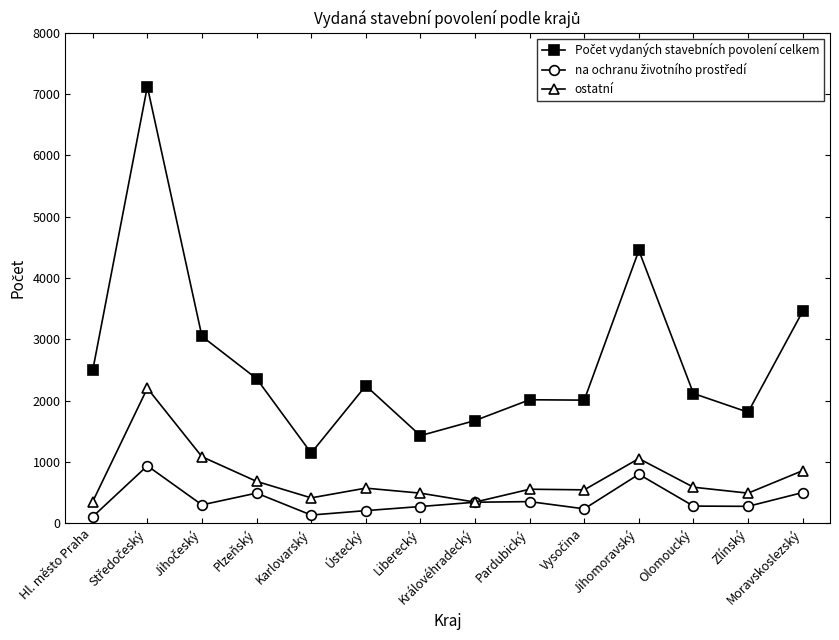

What is the label of the 6th point from the left?

Ústecký